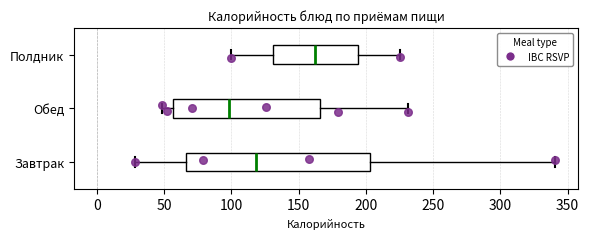

Where is the right edge of the box for Полдник on the x-axis? The values are not printed on the chart, so give them approximately, as read against the axis.

195